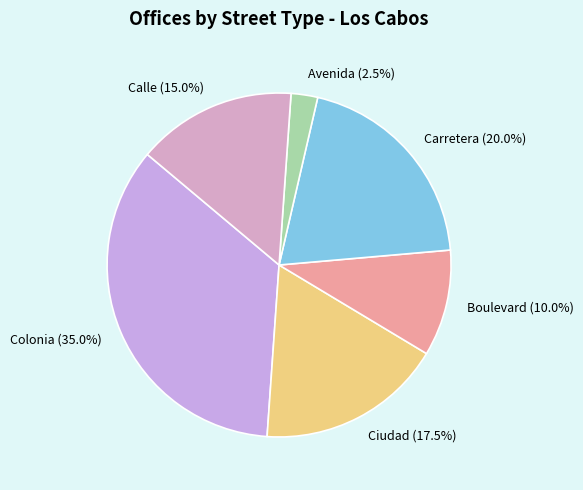

Is Calle the majority of the pie?

No